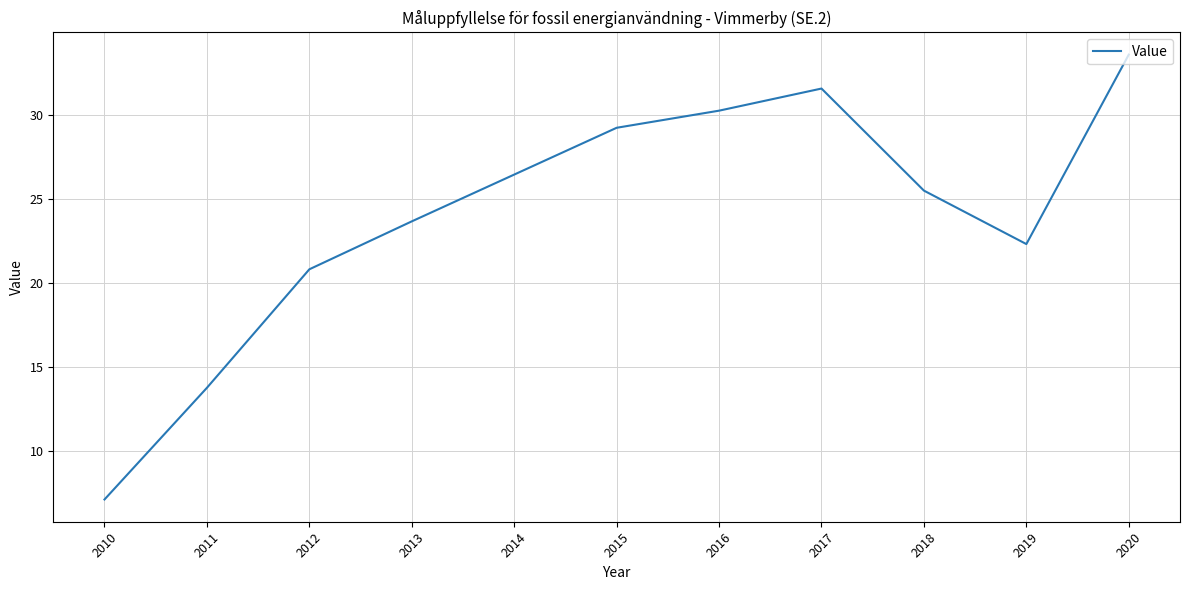

Rank the categories by value from highest to lowest.

2020, 2017, 2016, 2015, 2014, 2018, 2013, 2019, 2012, 2011, 2010